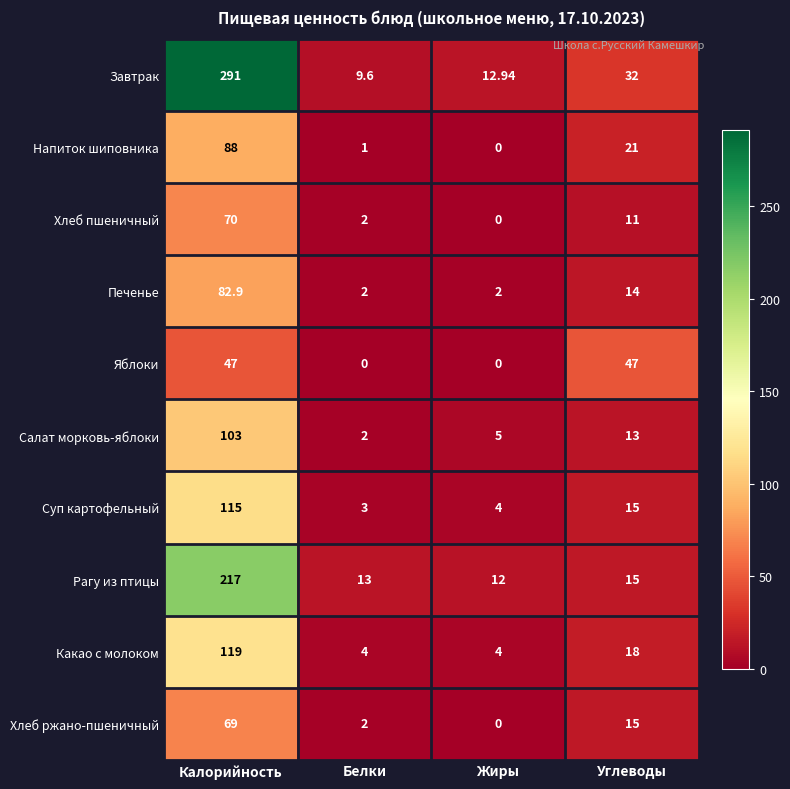

At which label is Какао с молоком closest to 61?

Углеводы